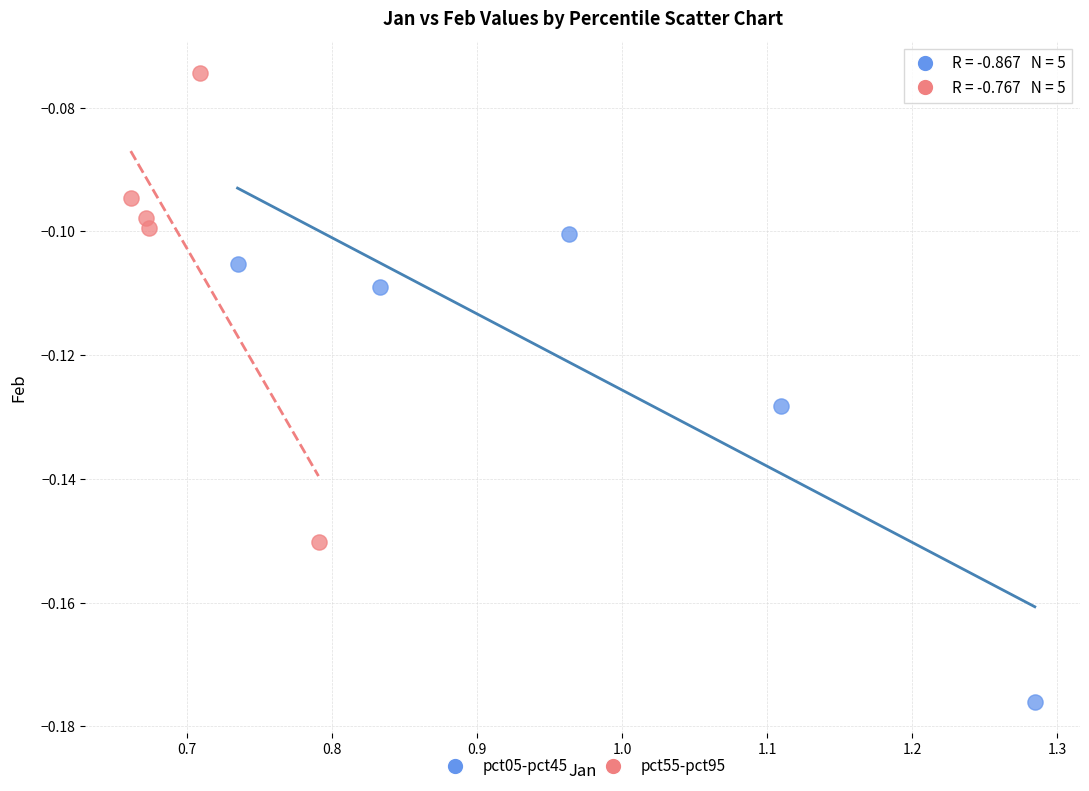

Which series reaches the maximum Y coordinate?

pct55-pct95